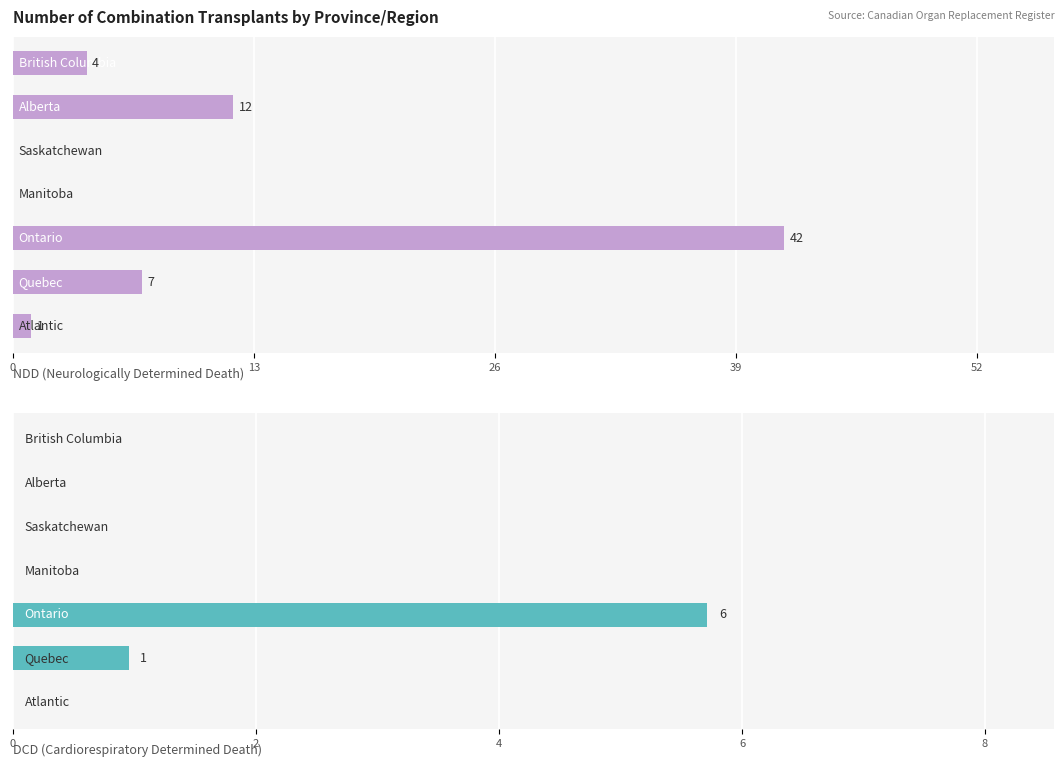

What is the spread (max minus min) of values at 0?

4